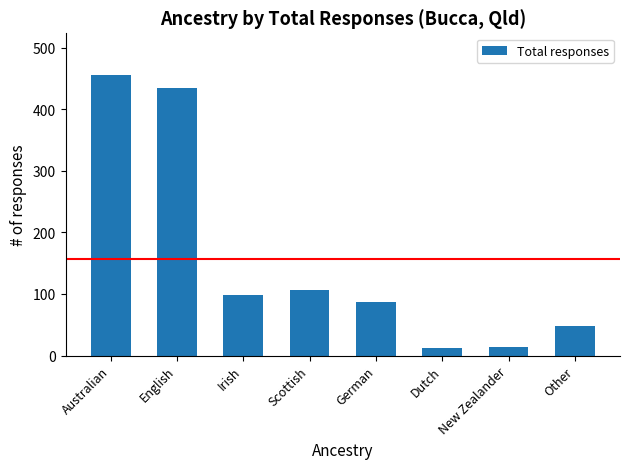

What is the minimum value shown in the chart?

13